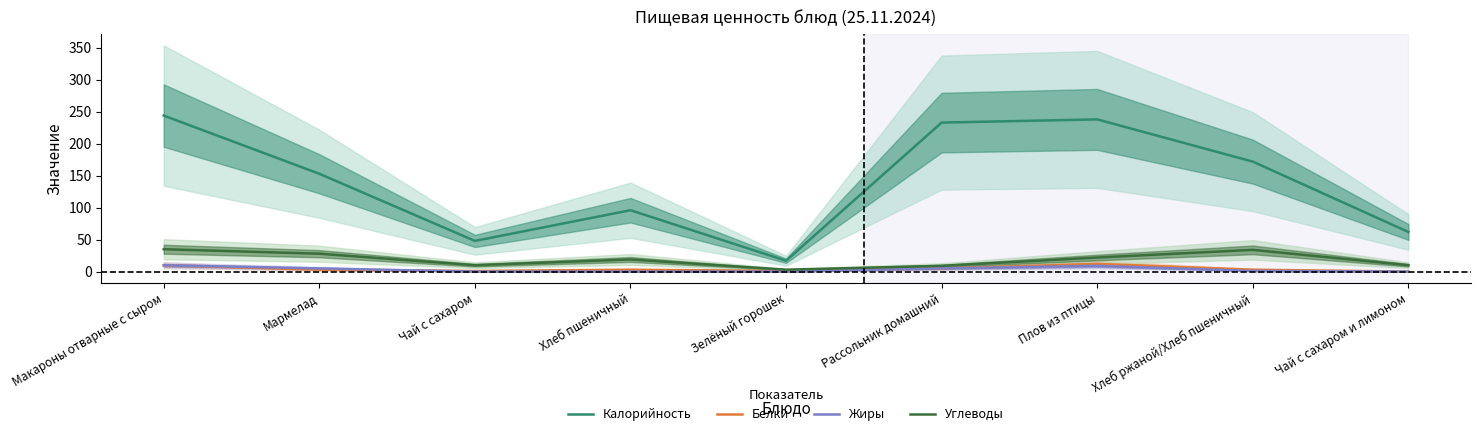

What is the label of the 8th point from the right?

Мармелад